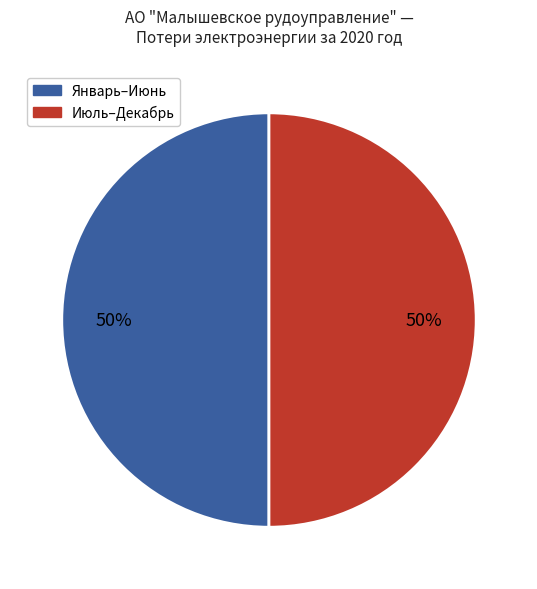

To the nearest percent, what is the average slice percentage?

50%